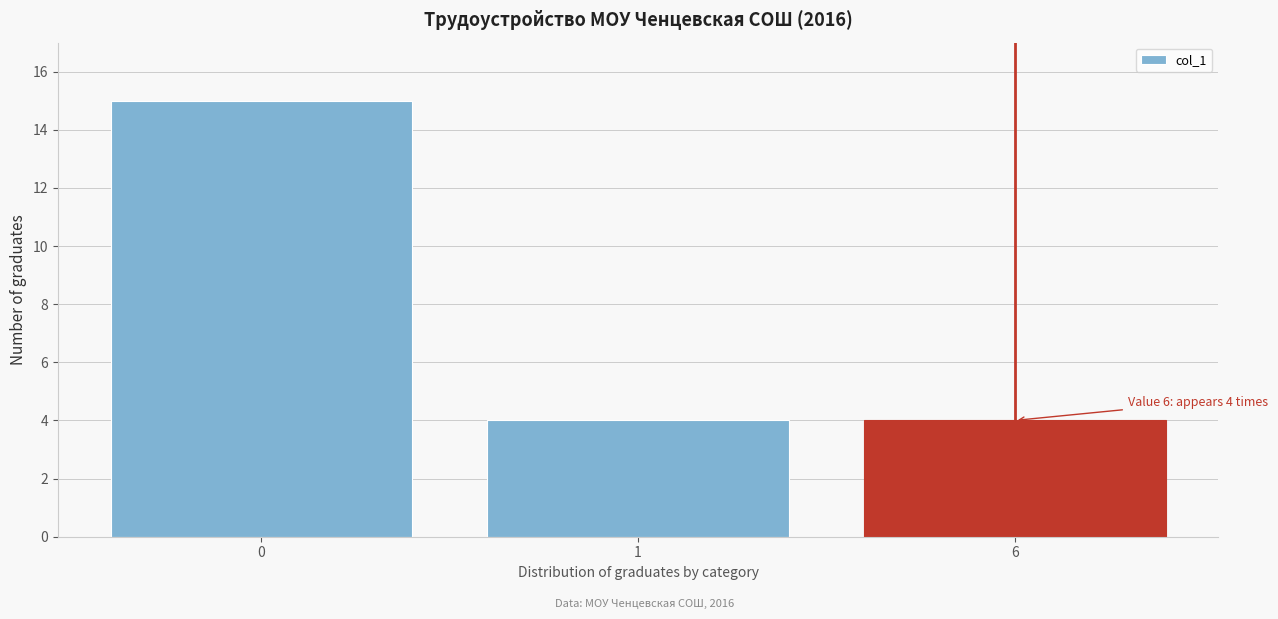

Reading right to left, transcribe all the data shown in this chart.

6=4	1=4	0=15